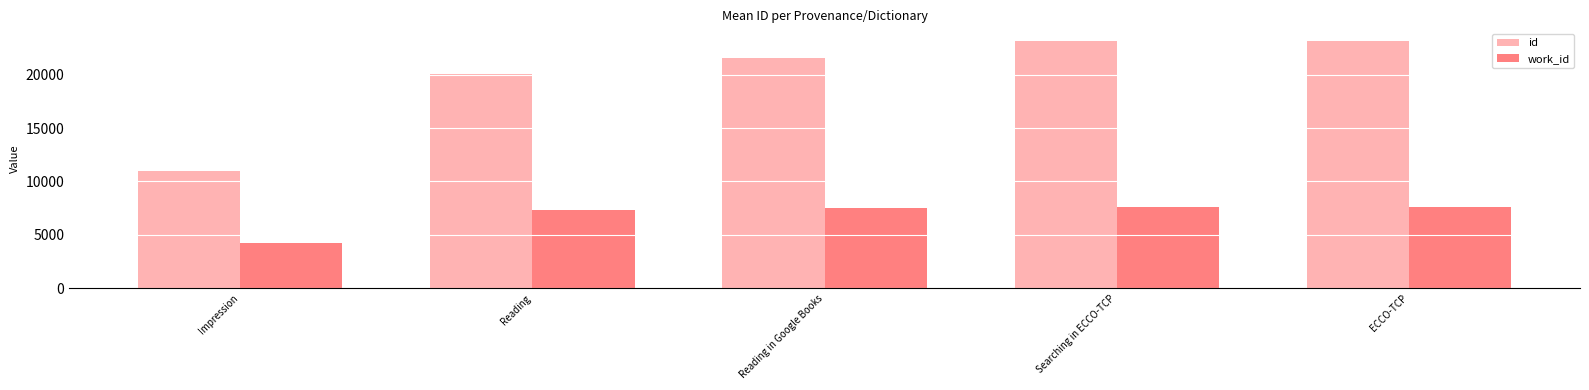

How many groups of bars are there?

5